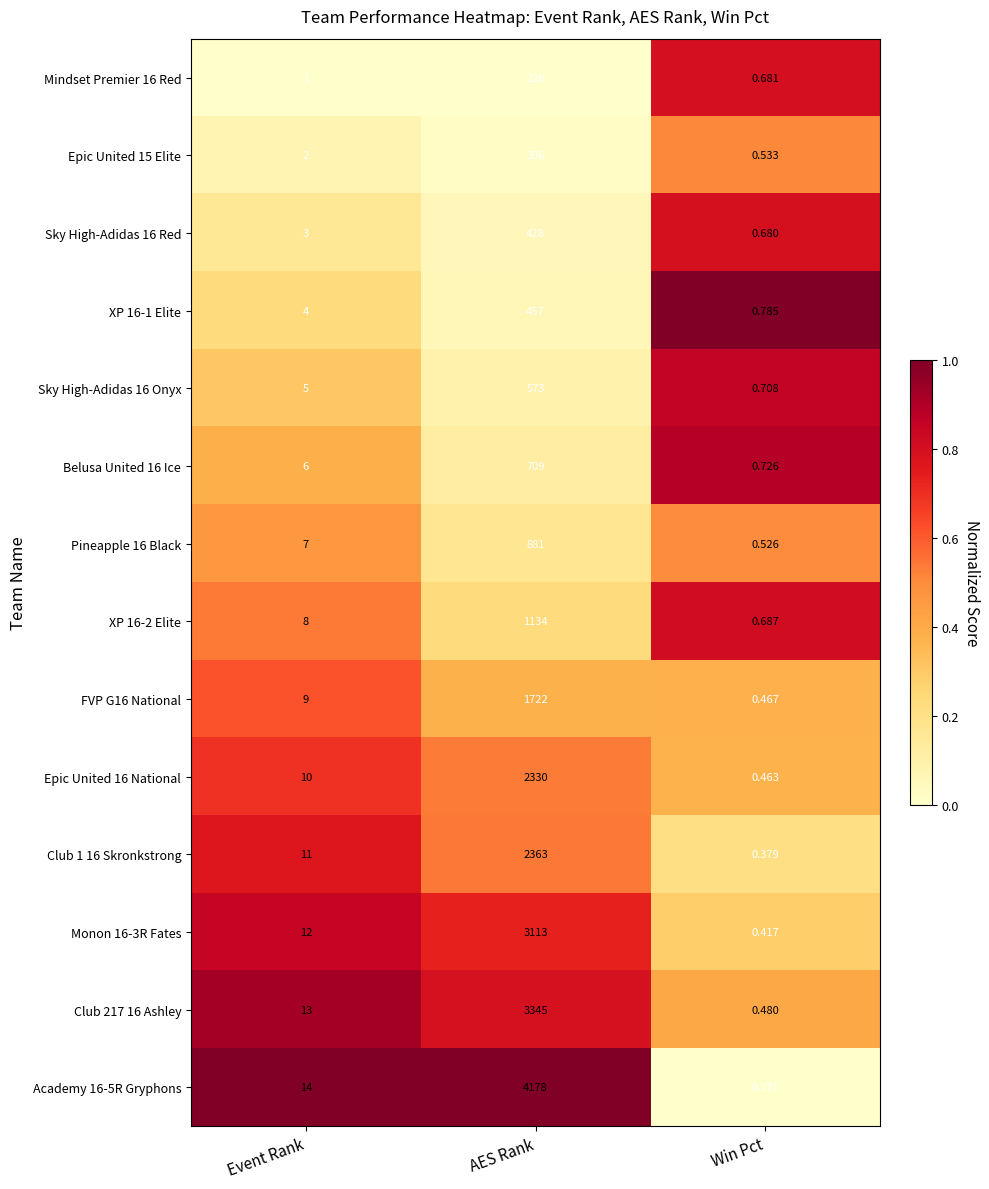

Which label corresponds to the largest value in the chart?

AES Rank